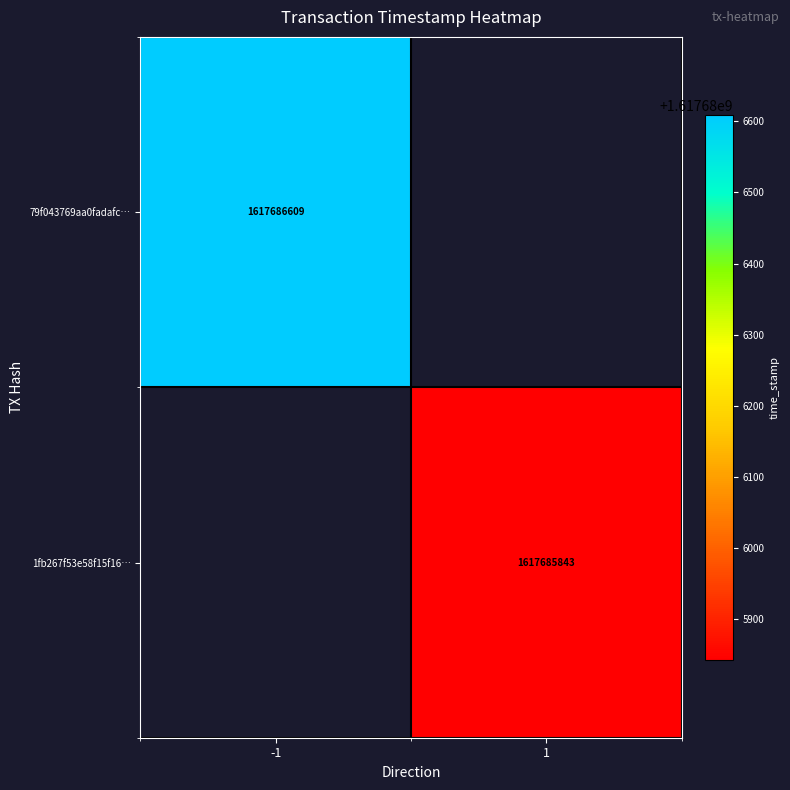

What is the maximum value for 1fb267f53e58f15f16eb83ac060cad3c980d62f?

1617685843